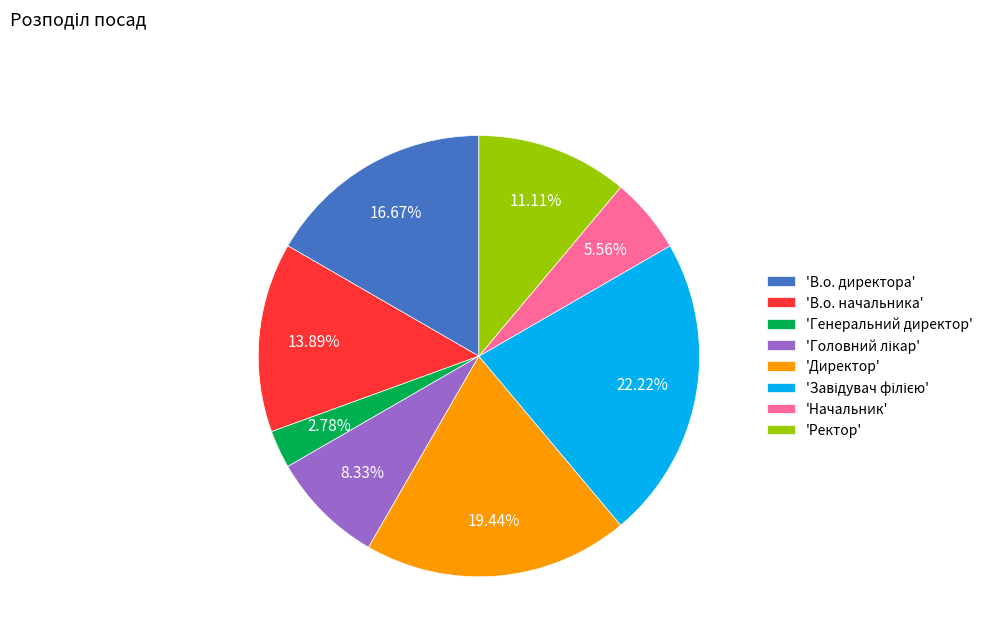

Approximately how many times larger is the value at 'Директор' compared to 'В.о. начальника'?

1.4